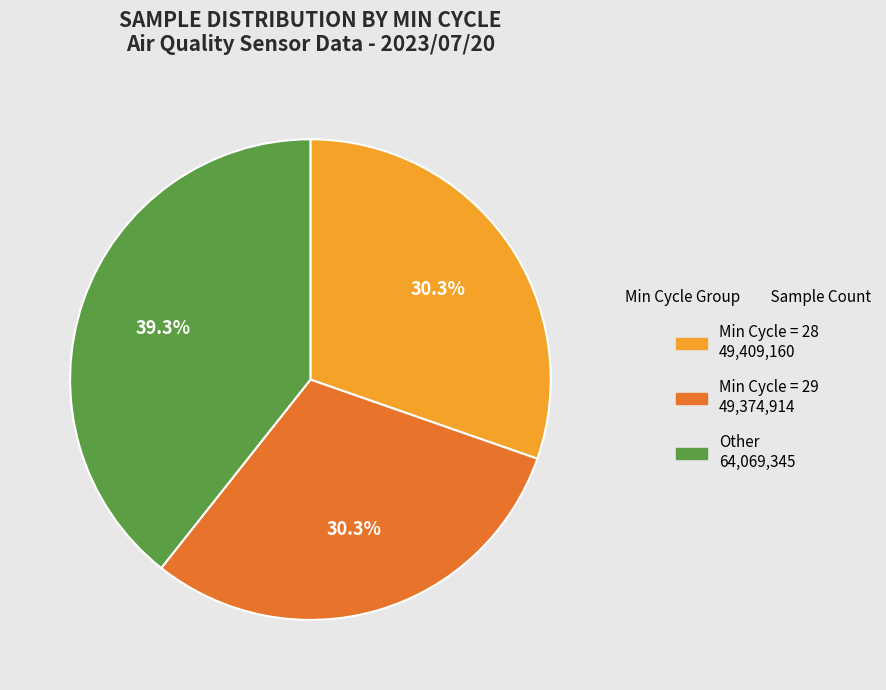

Is there any slice that represents more than half of the pie?

No